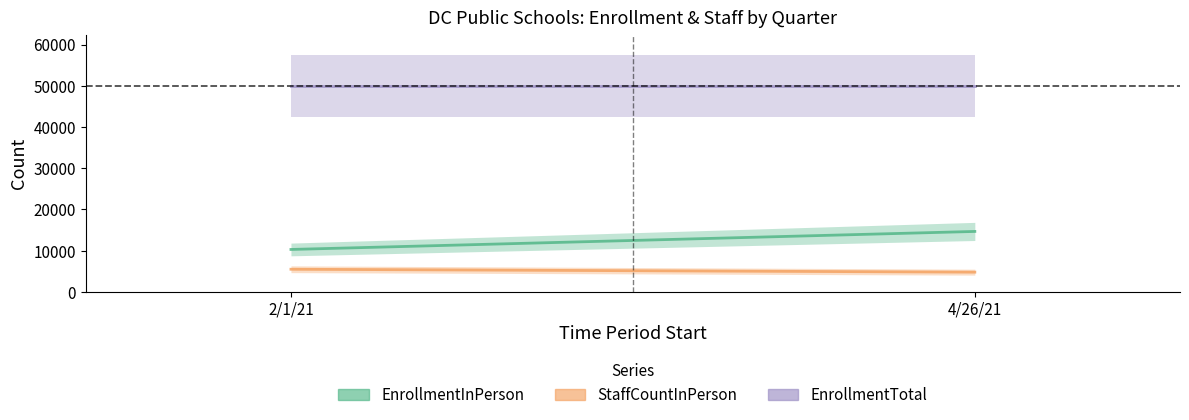

What is the difference between the highest and lowest values at 2/1/21?

44400